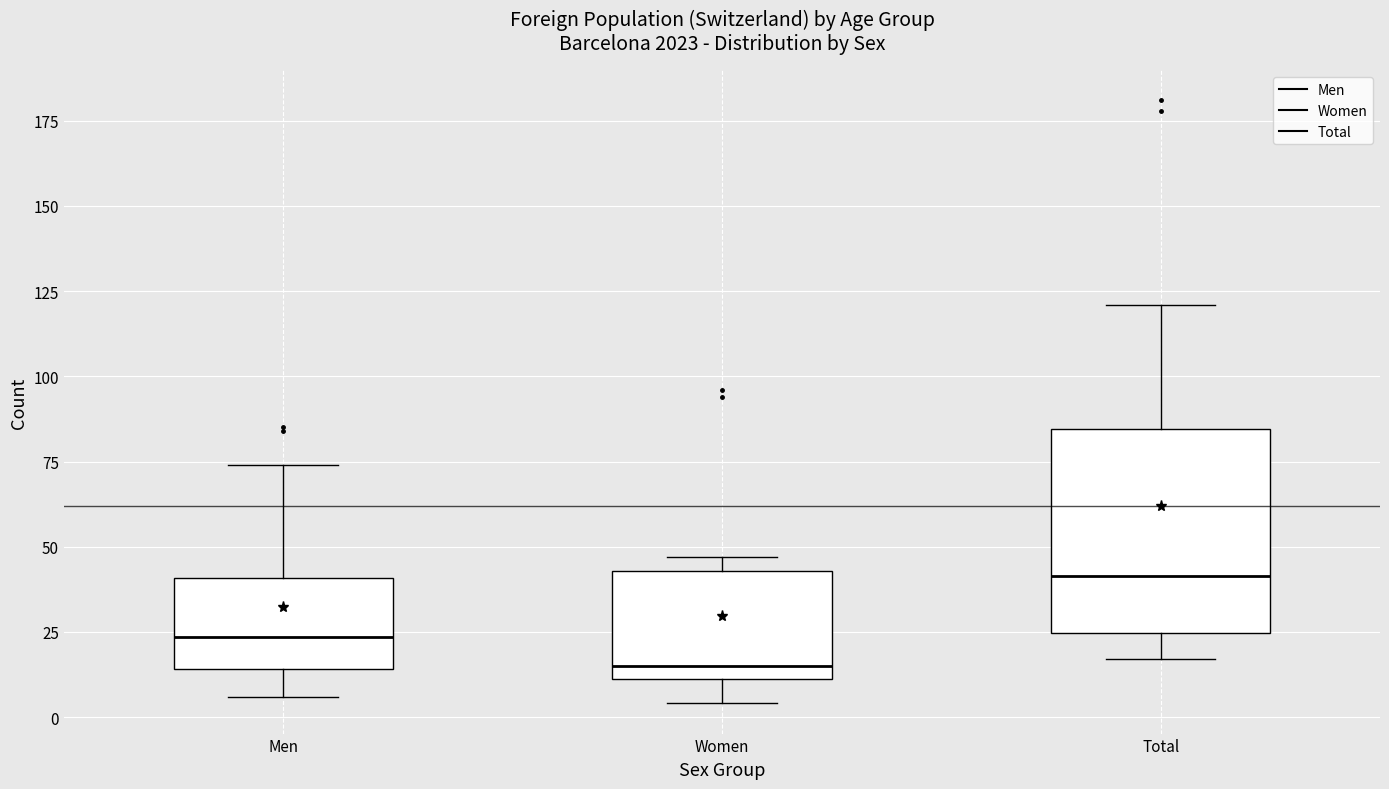

Reading left to right, transcribe this box plot: for each box, give where its median line is, the range the box spans, and where its two whiskers end, as read against the y-axis. The values are not printed on the chart, so give them approximately, as read against the axis.

Men: median 25, box 15 to 40, whiskers 5 to 75
Women: median 15, box 10 to 45, whiskers 5 to 45 (just above the box's upper edge)
Total: median 40, box 25 to 85, whiskers 15 to 120